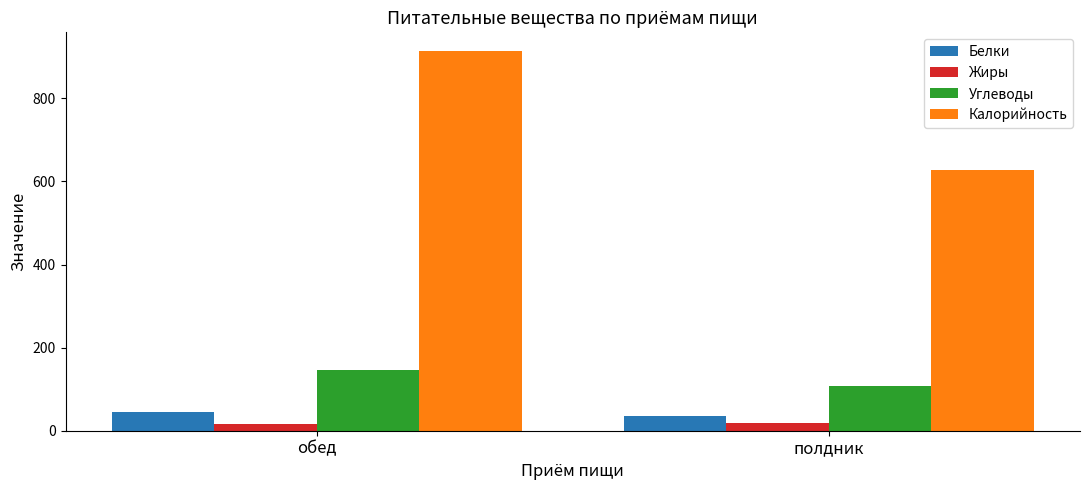

Which category has the highest value across all series?

обед